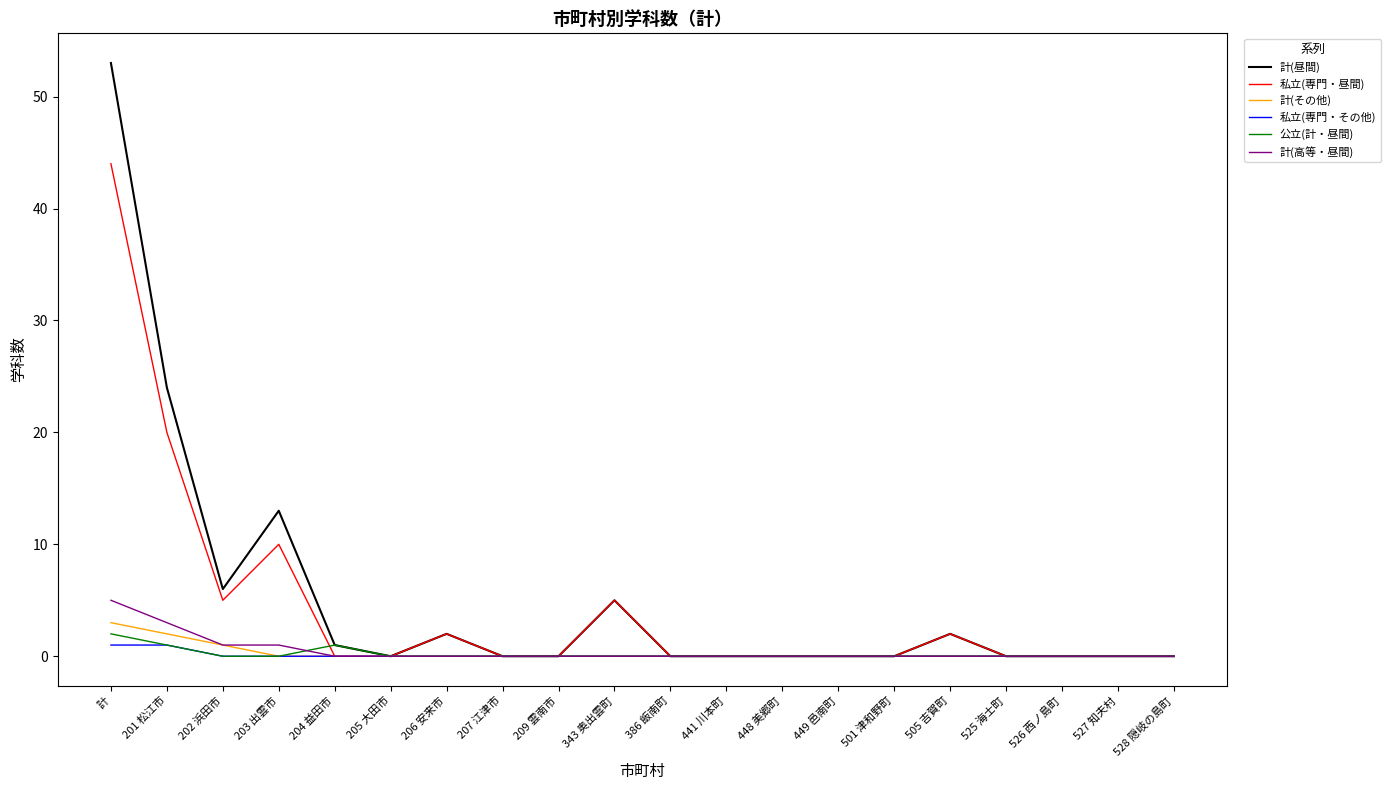

Which series changed the most between 203 出雲市 and 206 安来市?

計(昼間)